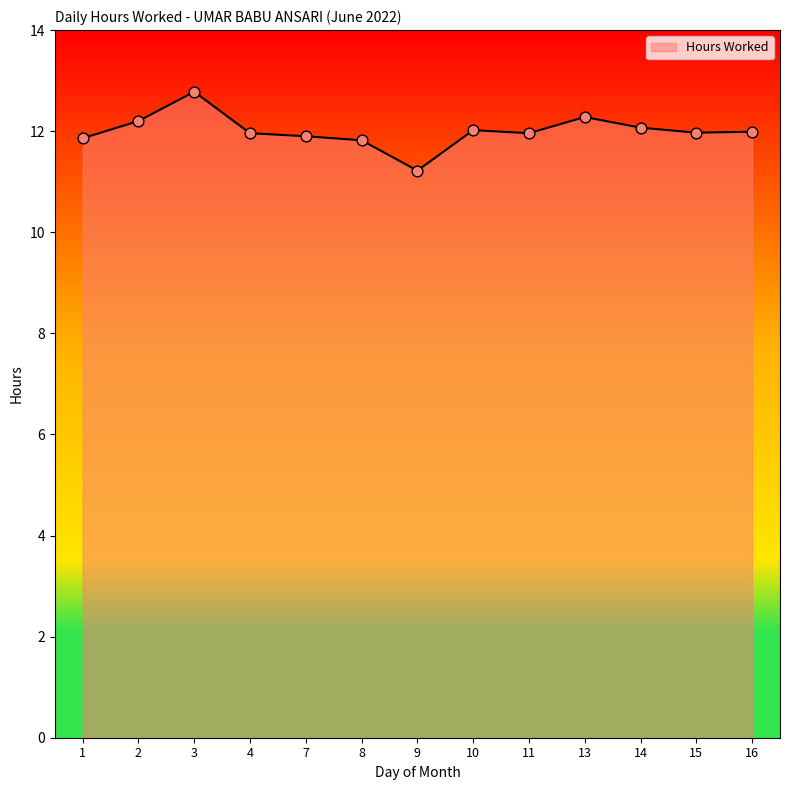

What is the change in value from 13 to 14?

-0.2